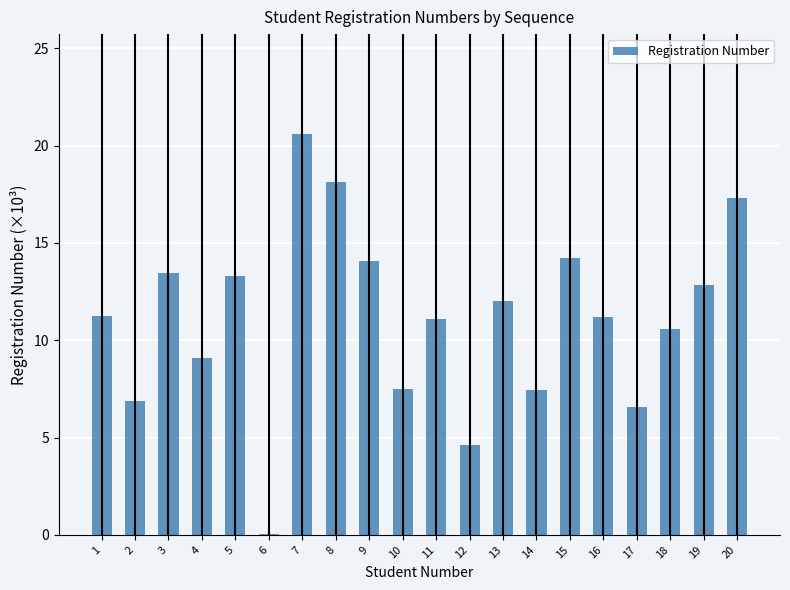

Between 9 and 1, which is larger?

9